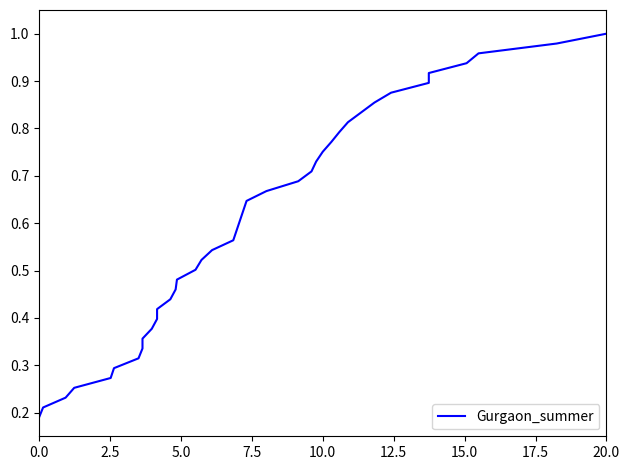

The chart shows a value of 0.3 at 5.0. True or false?

False